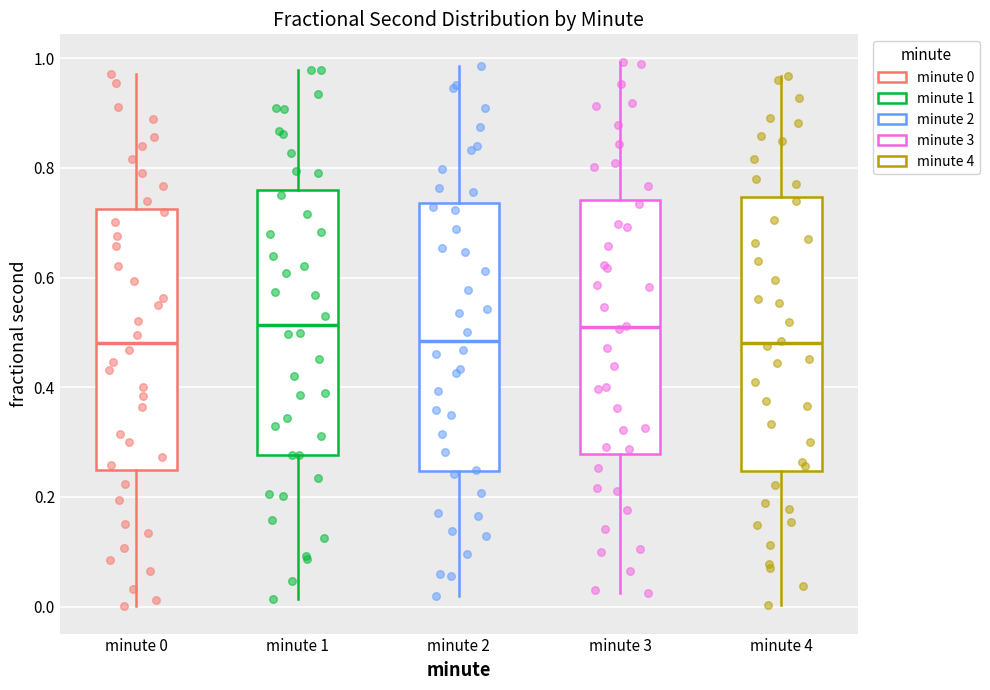

Where is the upper edge of the box for minute 0 on the y-axis? The values are not printed on the chart, so give them approximately, as read against the axis.

0.72